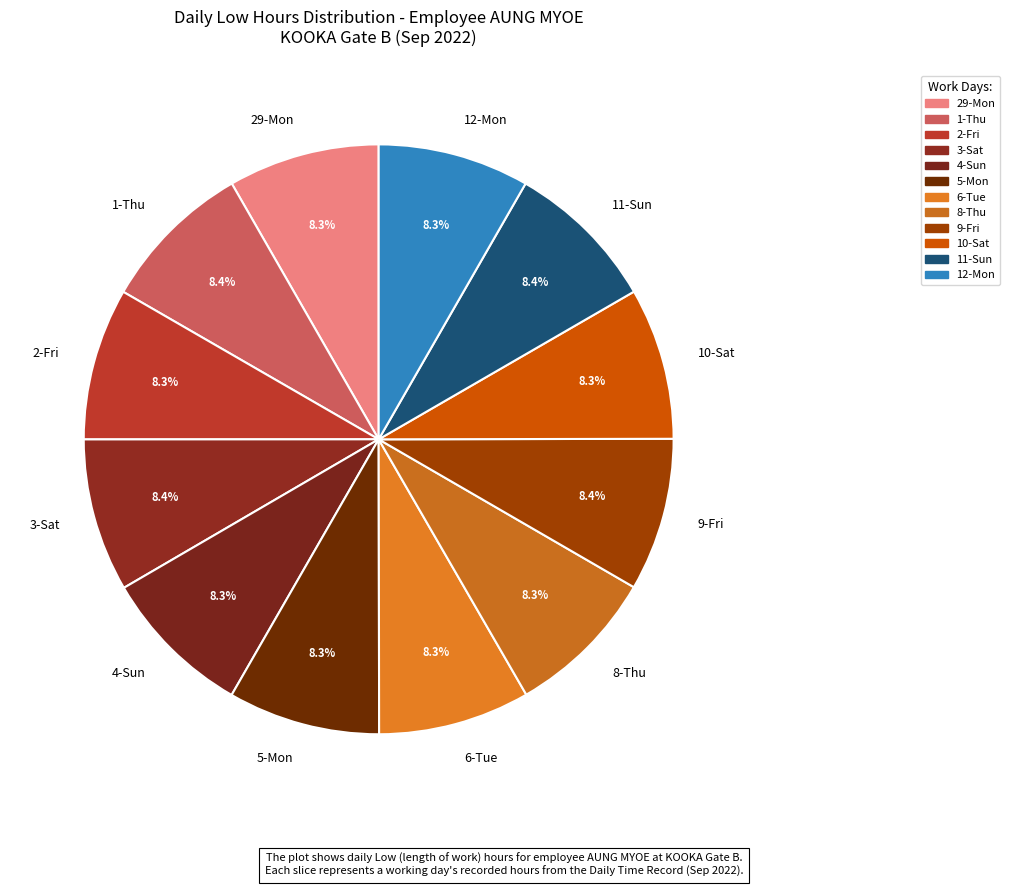

Is there a majority slice in this chart?

No